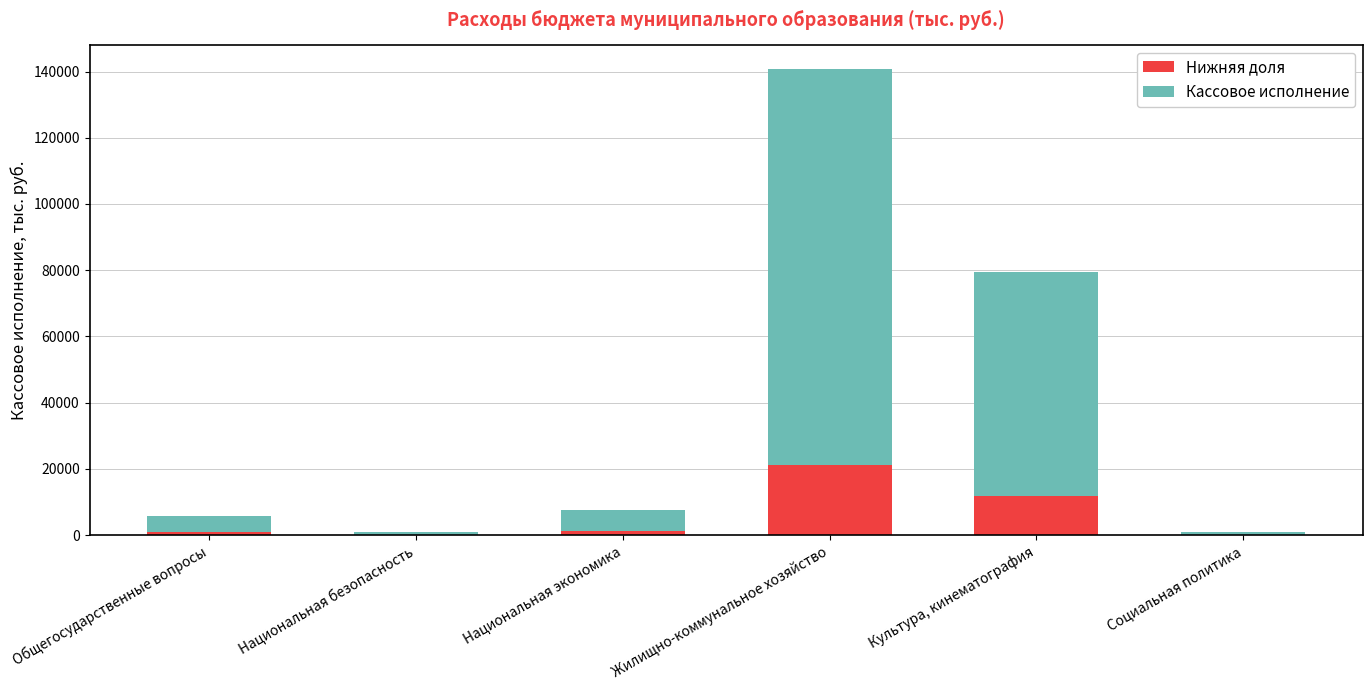

Read the Нижняя доля value at Жилищно-коммунальное хозяйство.

21125.9